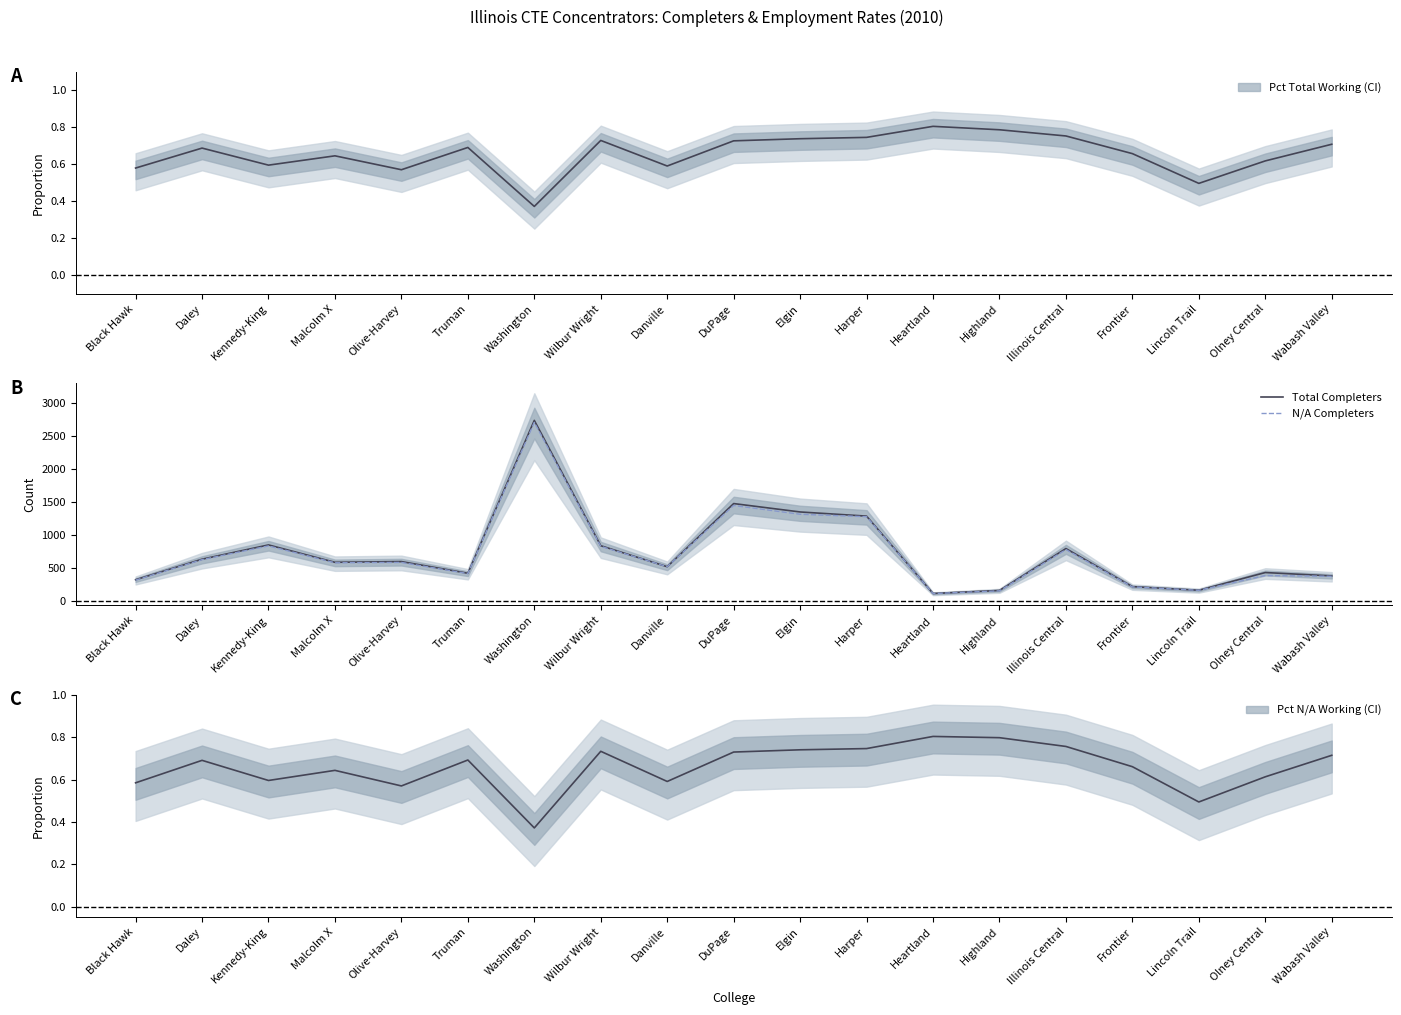

Rank the series by their maximum value, from lowest to highest.

Pct N/A Working, Pct Total Working, N/A Completers, Total Completers